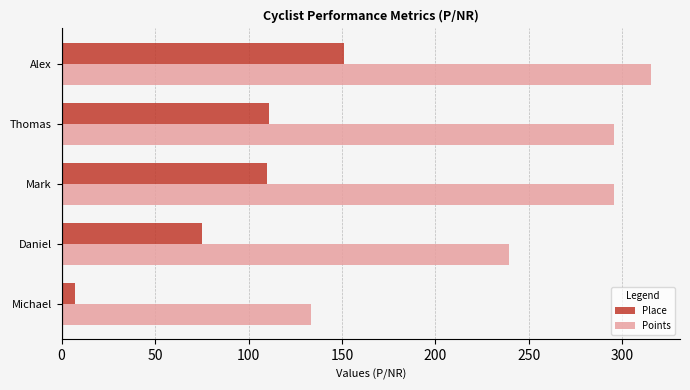

What is the average value of the Points series?

255.6